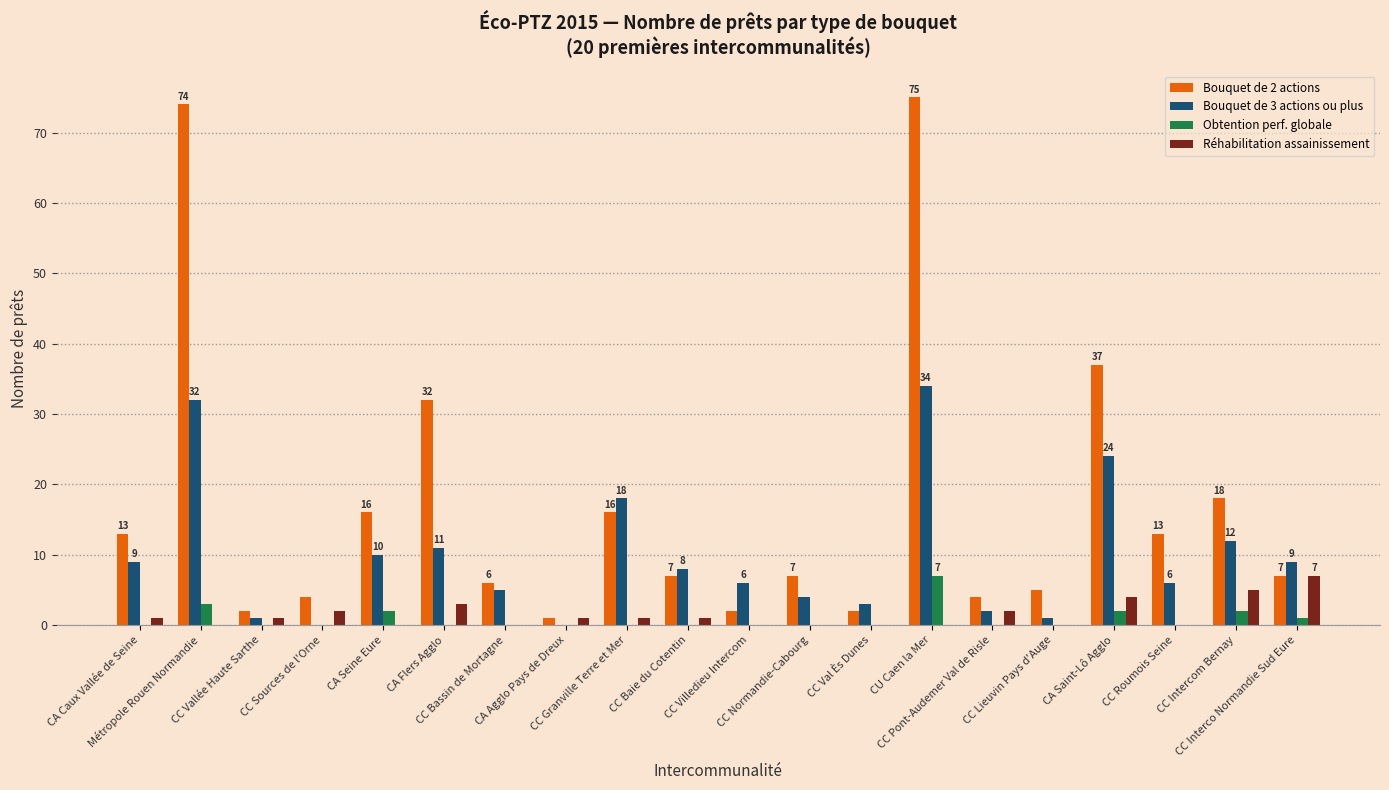

Reading left to right, what are all the values shown in this chart?

Bouquet de 2 actions: CA Caux Vallée de Seine=13	Métropole Rouen Normandie=74	CC Vallée Haute Sarthe=2	CC Sources de l'Orne=4	CA Seine Eure=16	CA Flers Agglo=32	CC Bassin de Mortagne=6	CA Agglo Pays de Dreux=1	CC Granville Terre et Mer=16	CC Baie du Cotentin=7	CC Villedieu Intercom=2	CC Normandie-Cabourg=7	CC Val Ès Dunes=2	CU Caen la Mer=75	CC Pont-Audemer Val de Risle=4	CC Lieuvin Pays d'Auge=5	CA Saint-Lô Agglo=37	CC Roumois Seine=13	CC Intercom Bernay=18	CC Interco Normandie Sud Eure=7
Bouquet de 3 actions ou plus: CA Caux Vallée de Seine=9	Métropole Rouen Normandie=32	CC Vallée Haute Sarthe=1	CC Sources de l'Orne=0	CA Seine Eure=10	CA Flers Agglo=11	CC Bassin de Mortagne=5	CA Agglo Pays de Dreux=0	CC Granville Terre et Mer=18	CC Baie du Cotentin=8	CC Villedieu Intercom=6	CC Normandie-Cabourg=4	CC Val Ès Dunes=3	CU Caen la Mer=34	CC Pont-Audemer Val de Risle=2	CC Lieuvin Pays d'Auge=1	CA Saint-Lô Agglo=24	CC Roumois Seine=6	CC Intercom Bernay=12	CC Interco Normandie Sud Eure=9
Obtention perf. globale: CA Caux Vallée de Seine=0	Métropole Rouen Normandie=3	CC Vallée Haute Sarthe=0	CC Sources de l'Orne=0	CA Seine Eure=2	CA Flers Agglo=0	CC Bassin de Mortagne=0	CA Agglo Pays de Dreux=0	CC Granville Terre et Mer=0	CC Baie du Cotentin=0	CC Villedieu Intercom=0	CC Normandie-Cabourg=0	CC Val Ès Dunes=0	CU Caen la Mer=7	CC Pont-Audemer Val de Risle=0	CC Lieuvin Pays d'Auge=0	CA Saint-Lô Agglo=2	CC Roumois Seine=0	CC Intercom Bernay=2	CC Interco Normandie Sud Eure=1
Réhabilitation assainissement: CA Caux Vallée de Seine=1	Métropole Rouen Normandie=0	CC Vallée Haute Sarthe=1	CC Sources de l'Orne=2	CA Seine Eure=0	CA Flers Agglo=3	CC Bassin de Mortagne=0	CA Agglo Pays de Dreux=1	CC Granville Terre et Mer=1	CC Baie du Cotentin=1	CC Villedieu Intercom=0	CC Normandie-Cabourg=0	CC Val Ès Dunes=0	CU Caen la Mer=0	CC Pont-Audemer Val de Risle=2	CC Lieuvin Pays d'Auge=0	CA Saint-Lô Agglo=4	CC Roumois Seine=0	CC Intercom Bernay=5	CC Interco Normandie Sud Eure=7